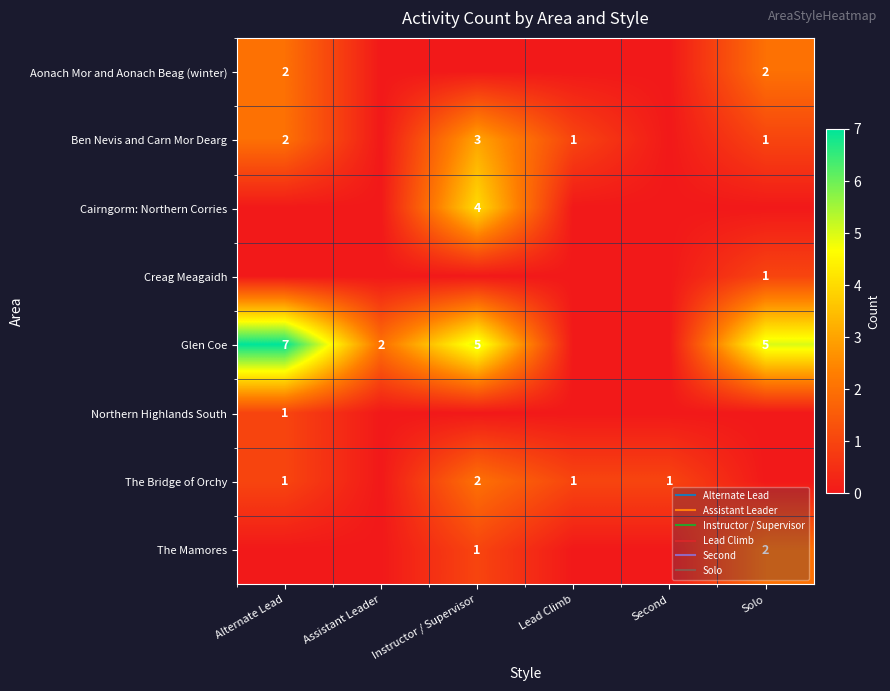

At which label is The Bridge of Orchy closest to 1?

Alternate Lead